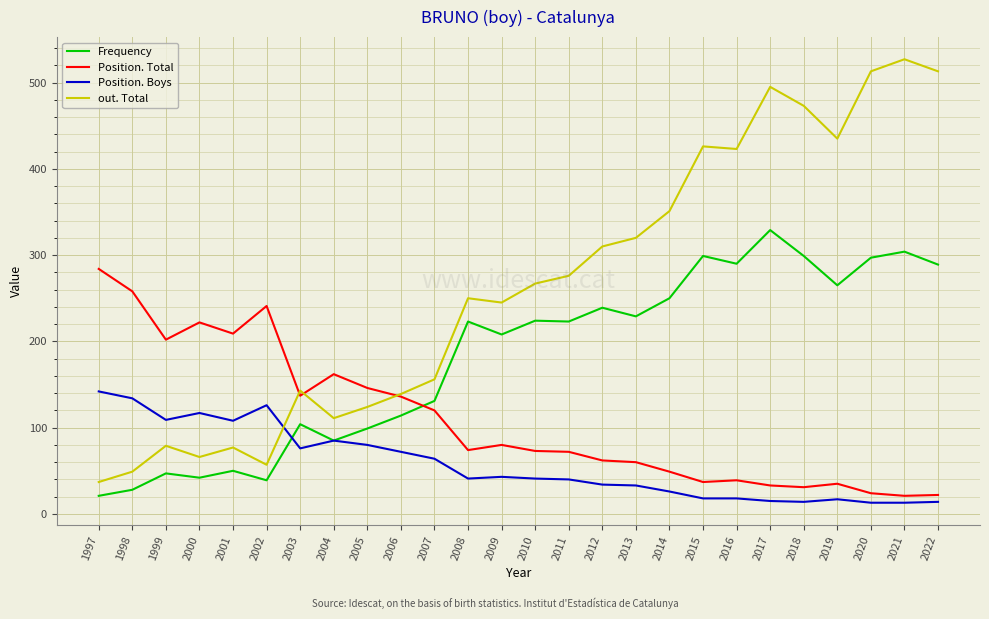

What are all the series names shown in the legend?

Frequency, Position. Total, Position. Boys, out. Total